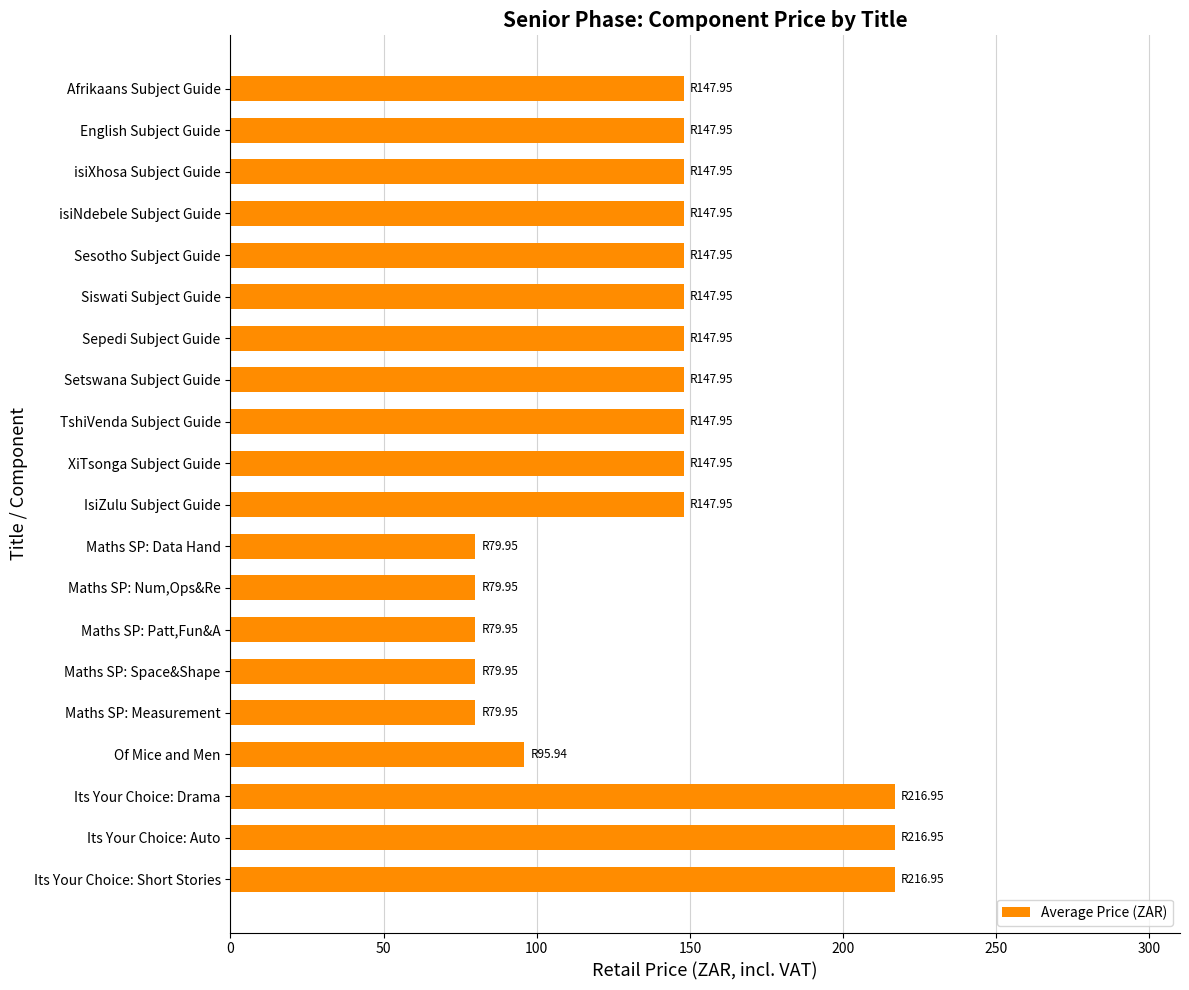

How many data points are above 147?

14